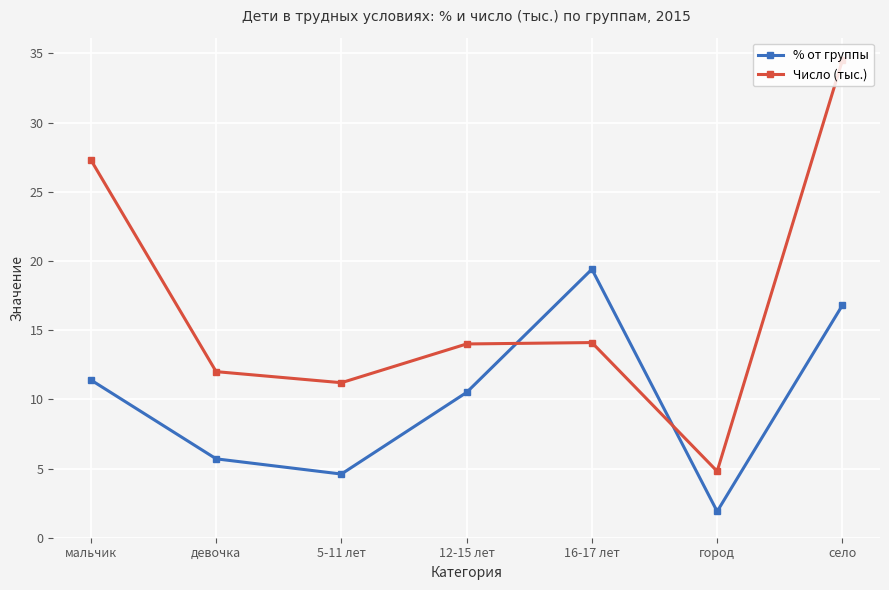

At which category does % от группы reach its first local peak?

16-17 лет